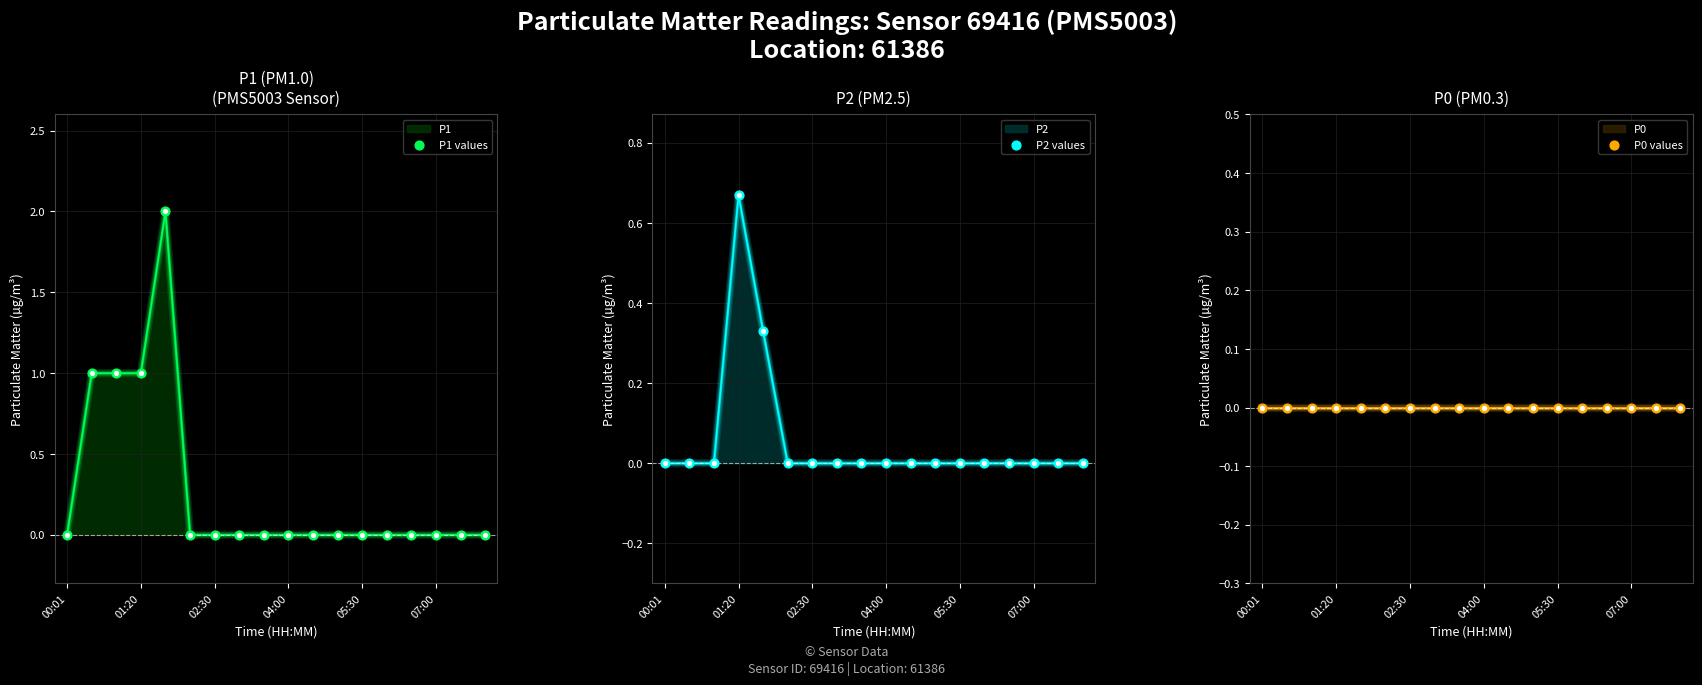

Which series reaches the maximum Y coordinate?

P1 values